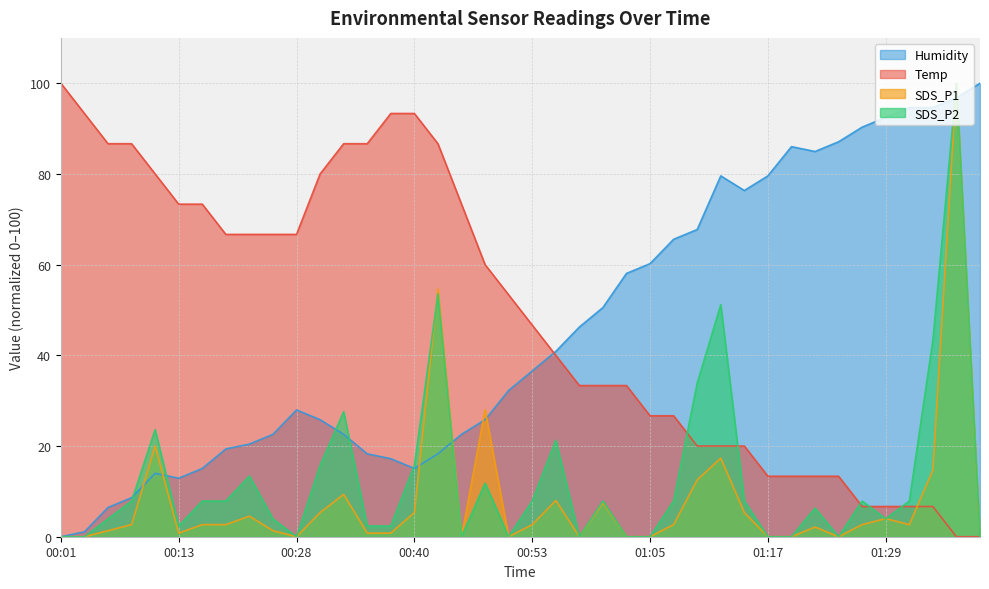

What is the highest value of the SDS_P1 series?

100.0